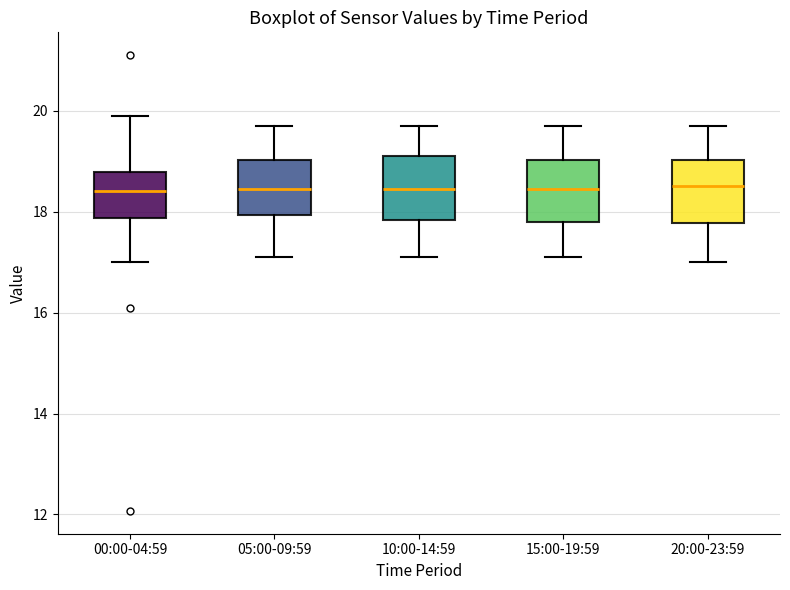

Reading left to right, read every box against the y-axis: the position of its median line, the range the box covers, and the ends of its whiskers. The values are not printed on the chart, so give them approximately, as read against the axis.

00:00-04:59: median 18.4, box 17.8 to 18.8, whiskers 17.0 to 20.0
05:00-09:59: median 18.4, box 18.0 to 19.0, whiskers 17.2 to 19.8
10:00-14:59: median 18.4, box 17.8 to 19.2, whiskers 17.2 to 19.8
15:00-19:59: median 18.4, box 17.8 to 19.0, whiskers 17.2 to 19.8
20:00-23:59: median 18.6, box 17.8 to 19.0, whiskers 17.0 to 19.8